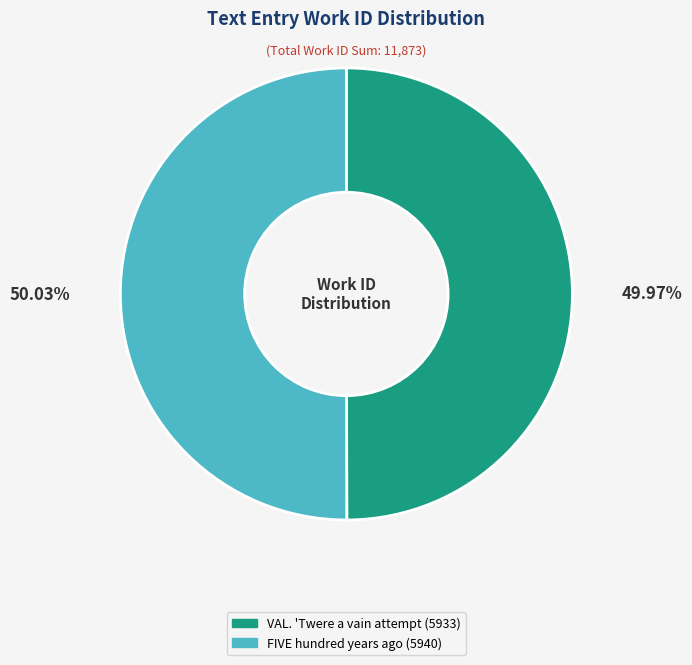

How many slices are in this pie chart?

2